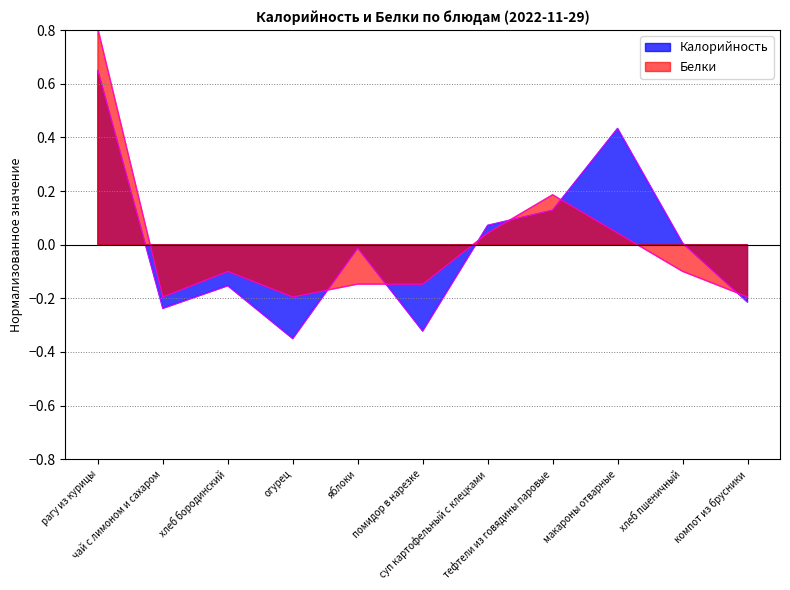

Which category has the highest value across all series?

рагу из курицы